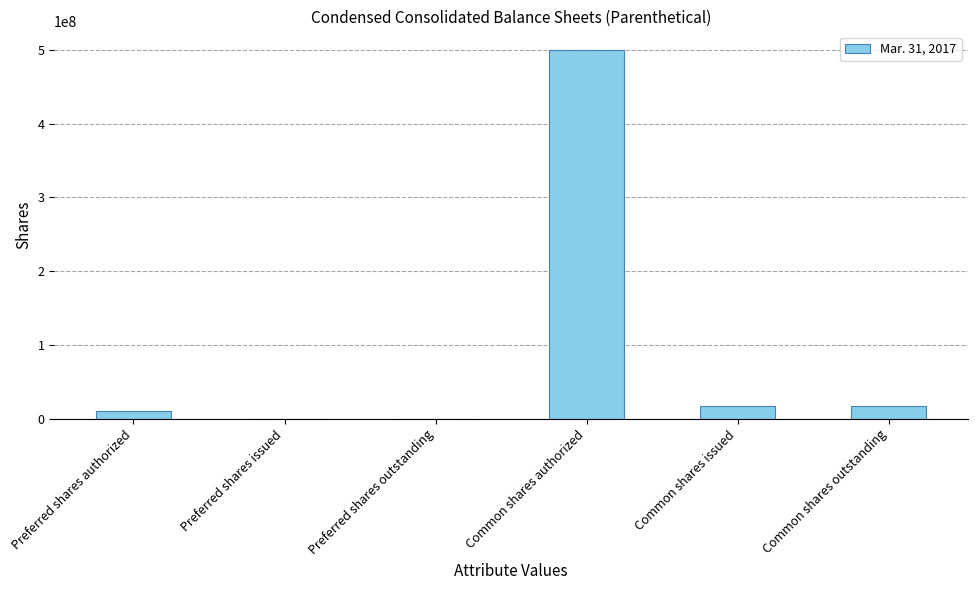

What is the sum of all values?

543344000